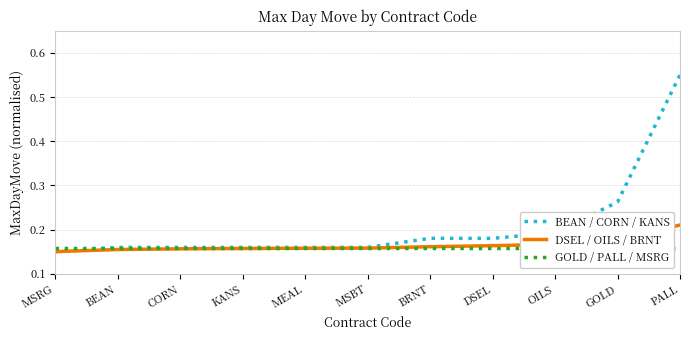

Is this an area chart (filled region under the line)?

No